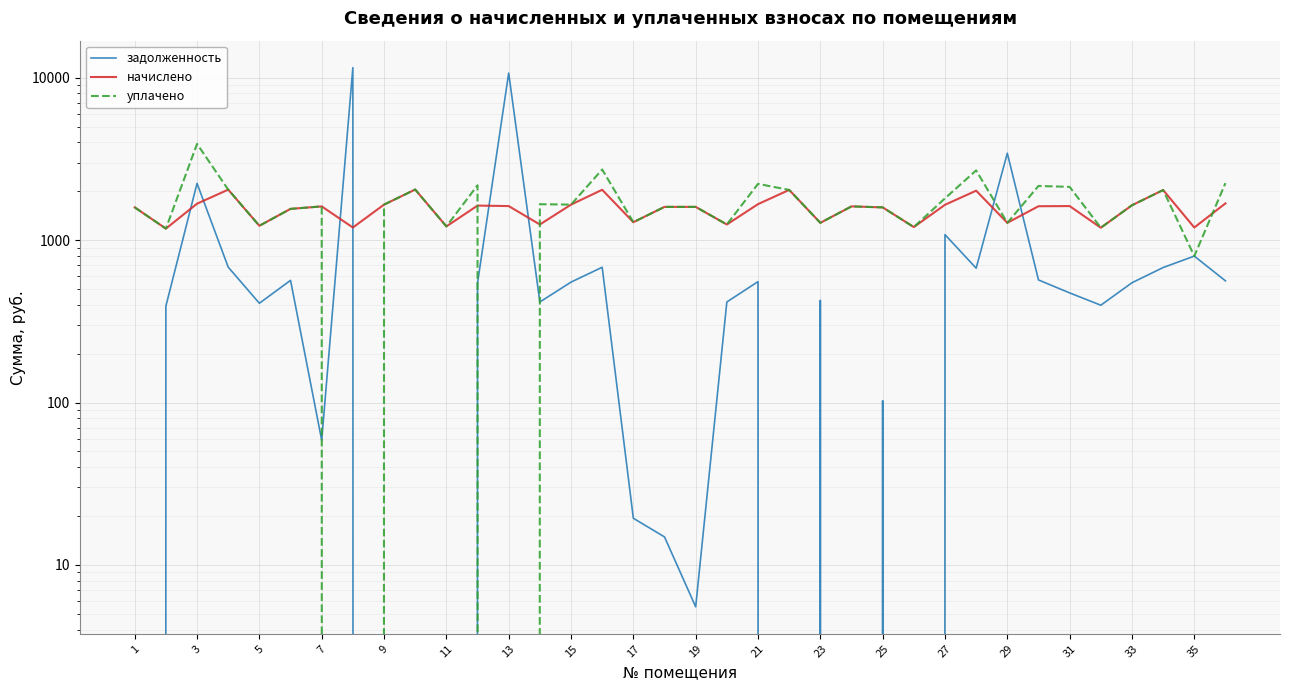

What are all the series names shown in the legend?

задолженность, начислено, уплачено